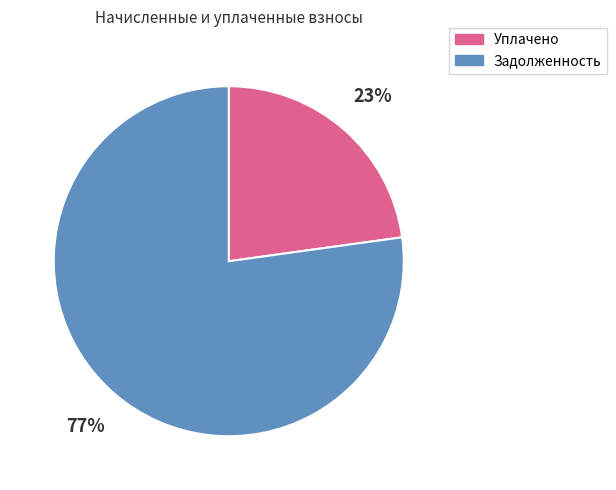

Is it true that Уплачено is 23% of the pie?

True